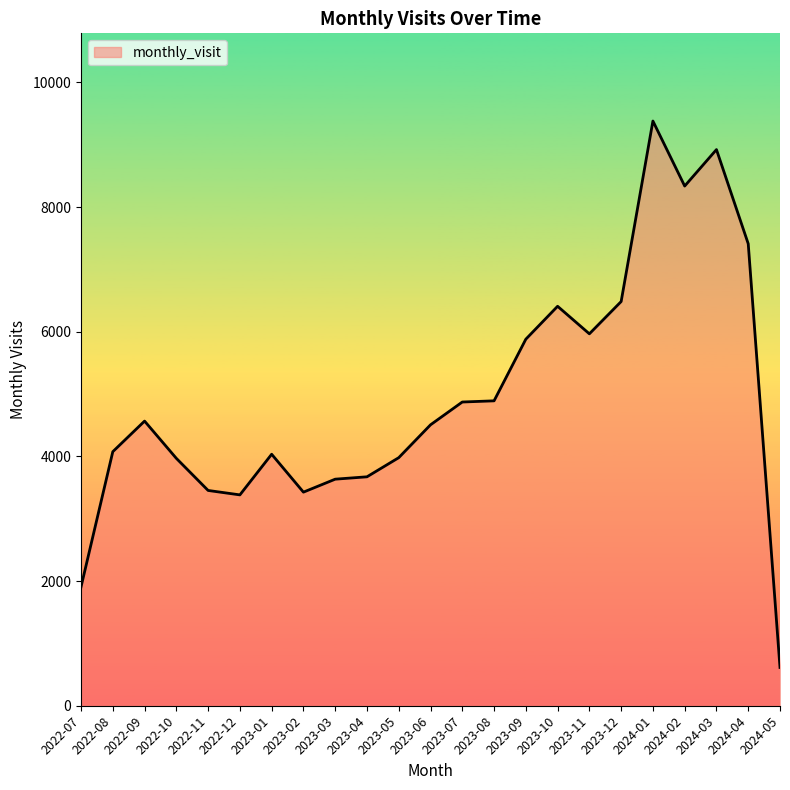

What is the change in value from 2022-10 to 2023-09?

+1912